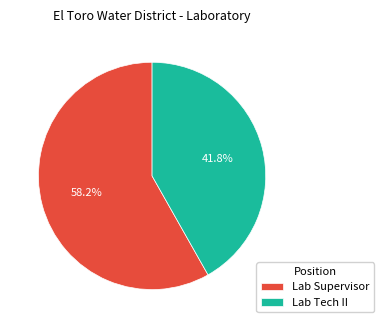

To the nearest percent, what portion does Lab Tech II represent?

42%